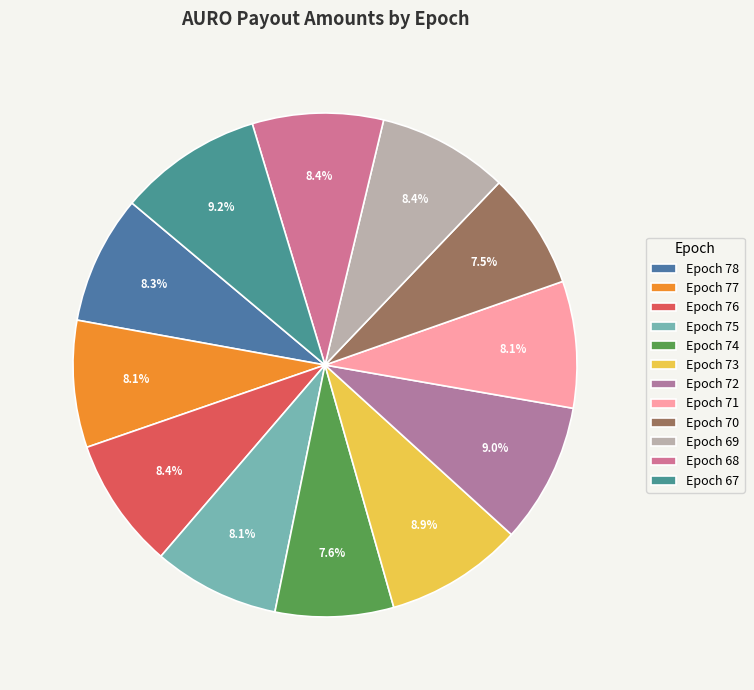

To the nearest percent, what portion does Epoch 70 represent?

7%